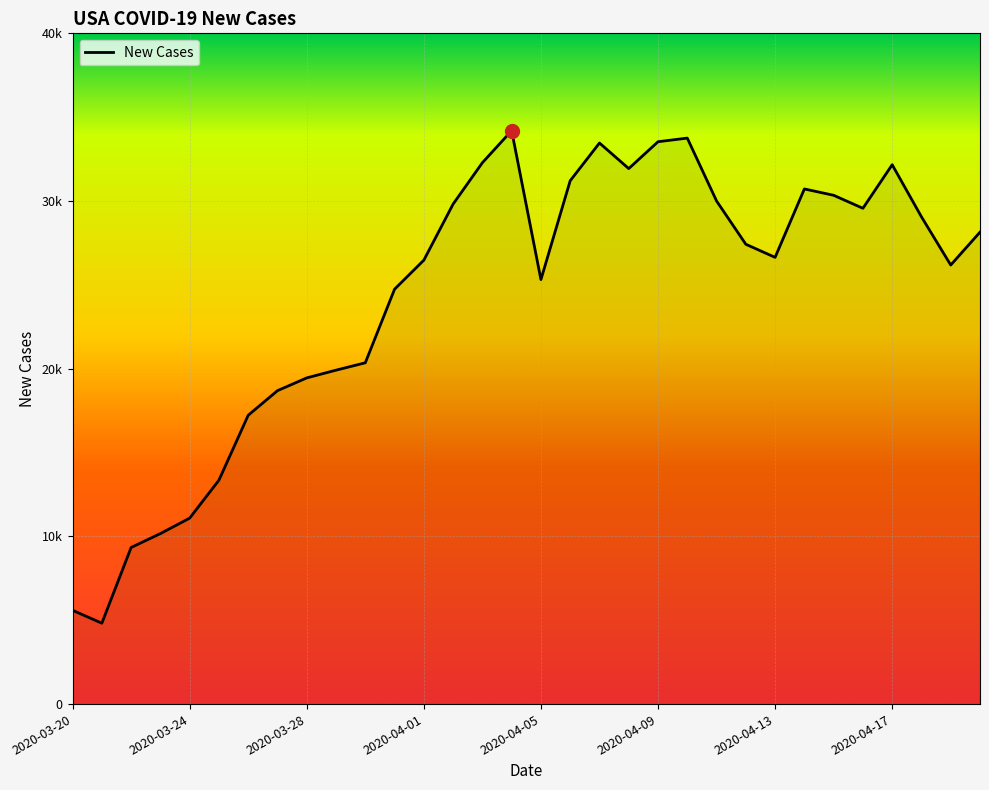

Is this an area chart (filled region under the line)?

Yes